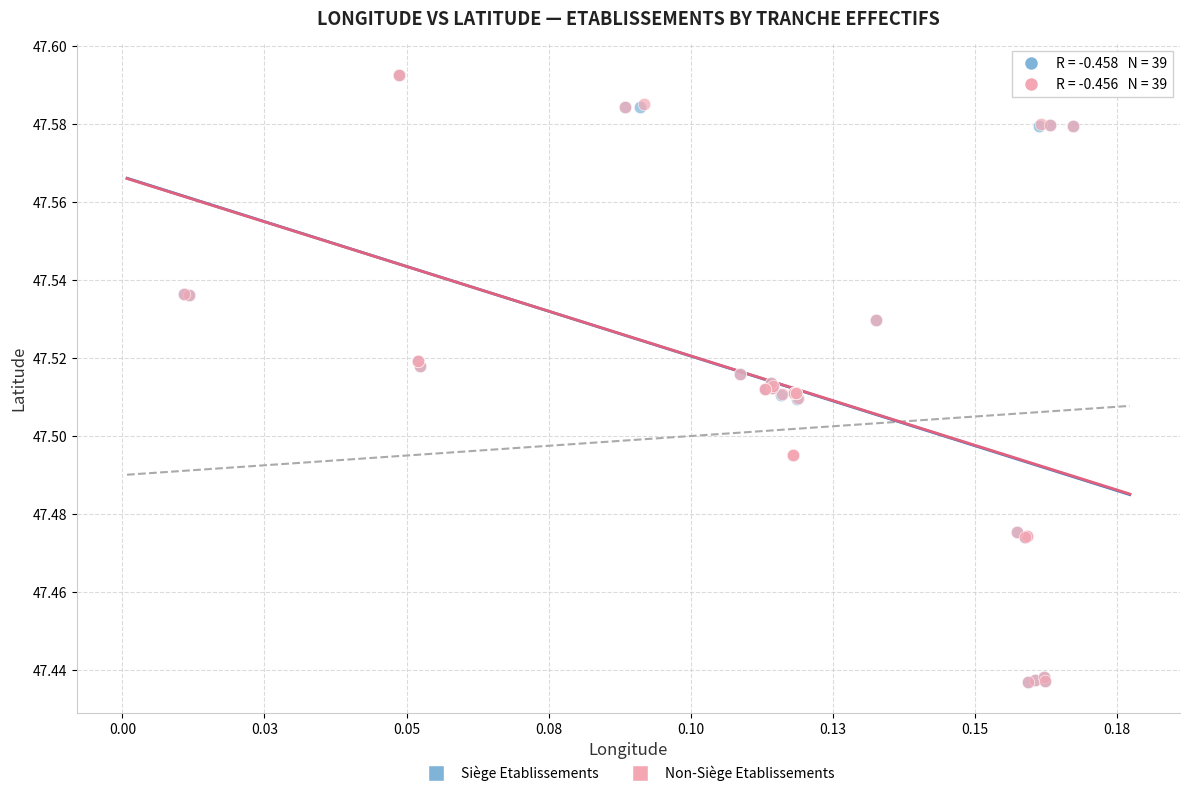

Which series has the widest spread of Y values?

Siège Etablissements